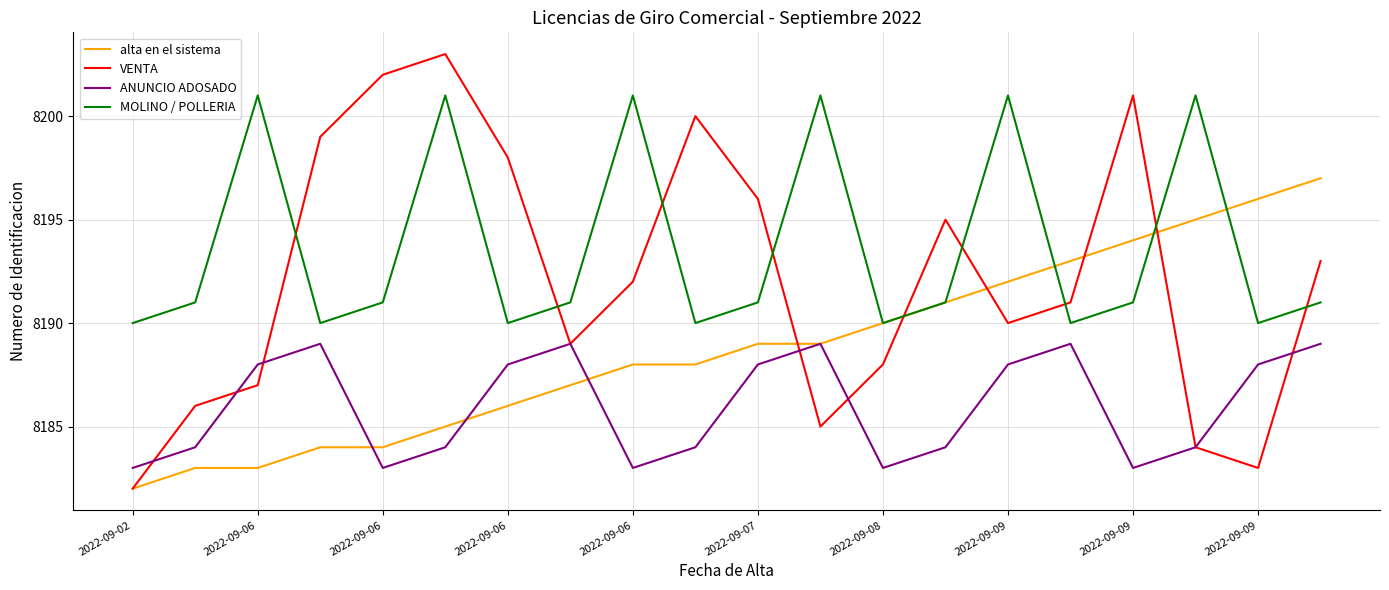

Rank the series by their average value, from lowest to highest.

ANUNCIO ADOSADO, alta en el sistema, VENTA, MOLINO / POLLERIA